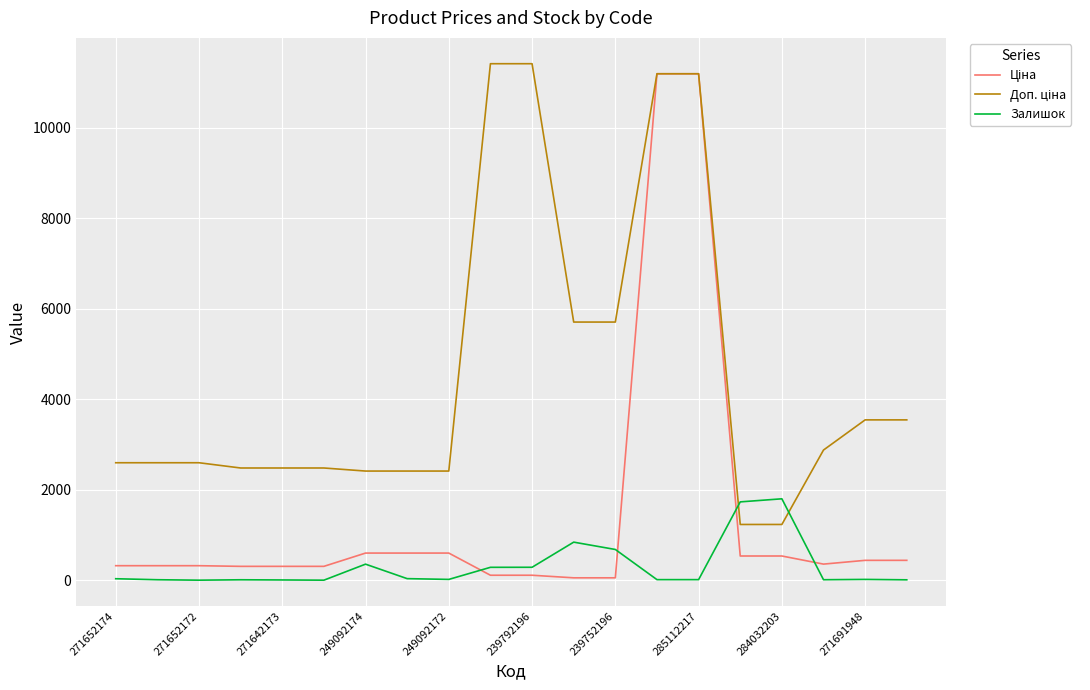

What is the maximum value shown in the chart?

11410.0